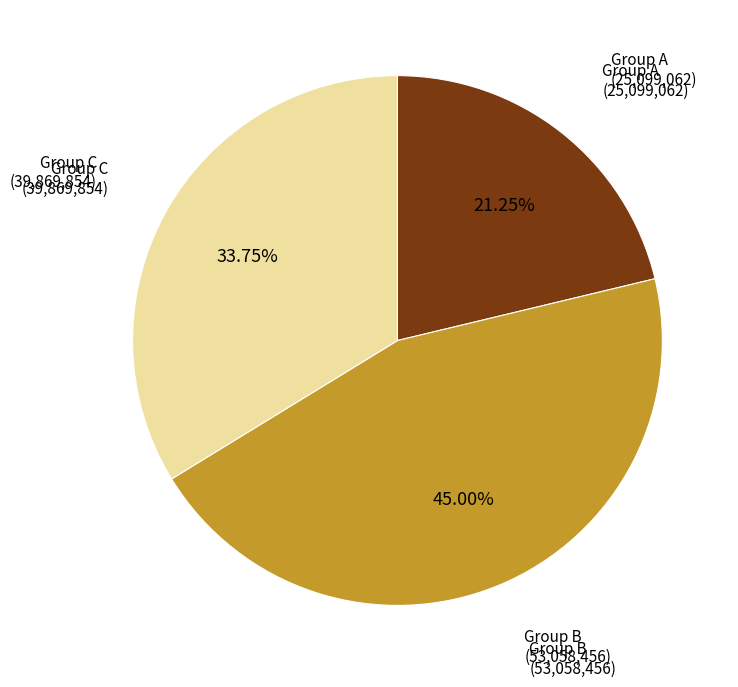

To the nearest percent, what is the average slice percentage?

33%